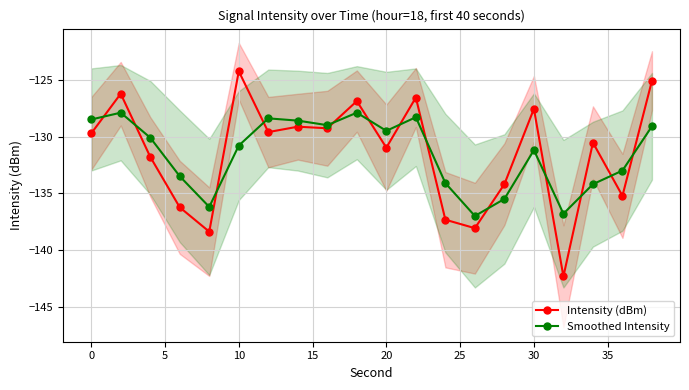

How many interior local valleys does the Intensity (dBm) series have?

7